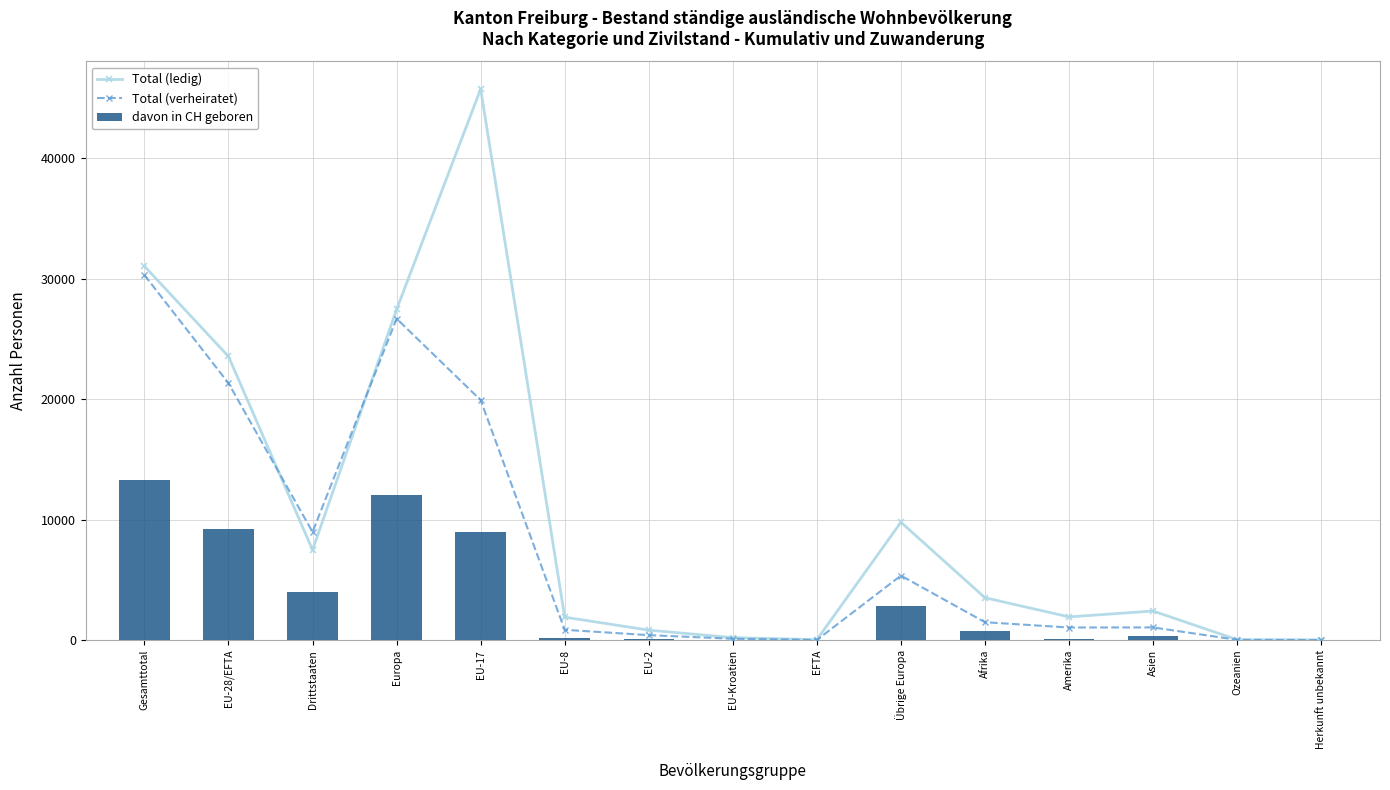

At which label does Total (verheiratet) first exceed 1056?

Gesamttotal